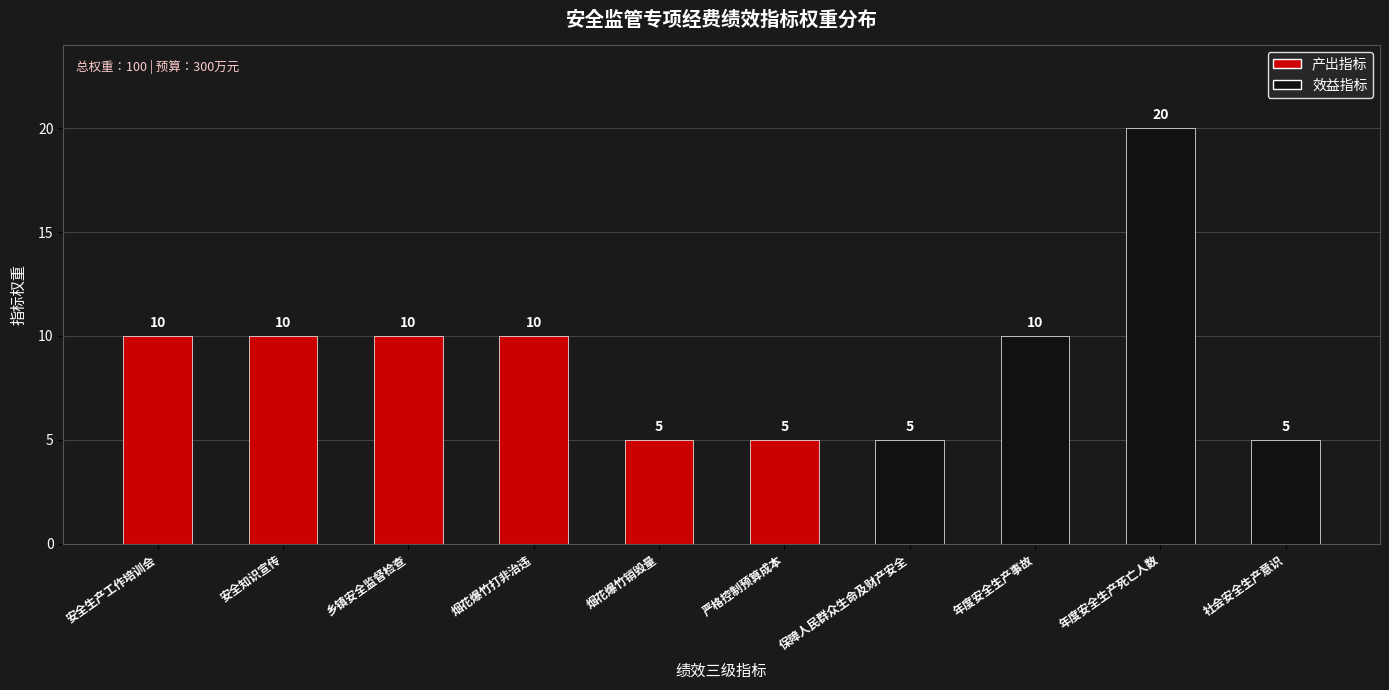

What is the change in value from 乡镇安全监督检查 to 保障人民群众生命及财产安全?

-5